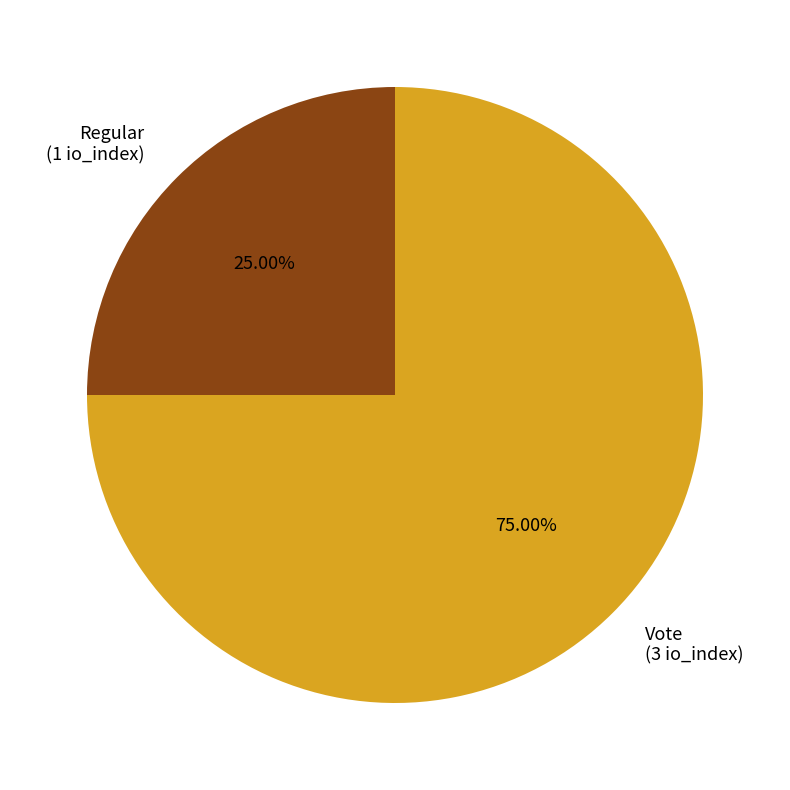

How many segments does this pie chart have?

2